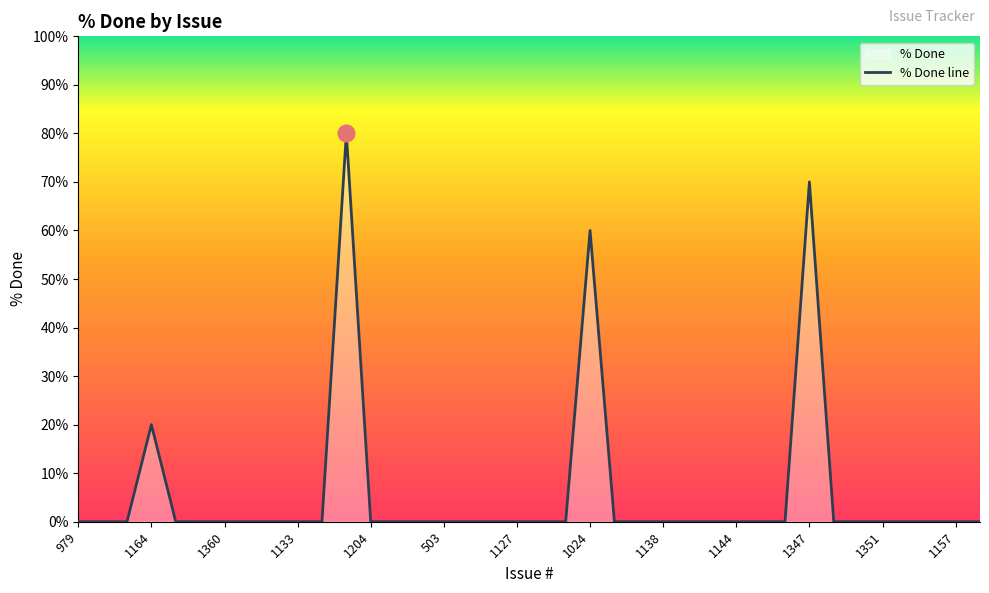

How many points are higher than both their immediate neighbors (excluding endpoints)?

4